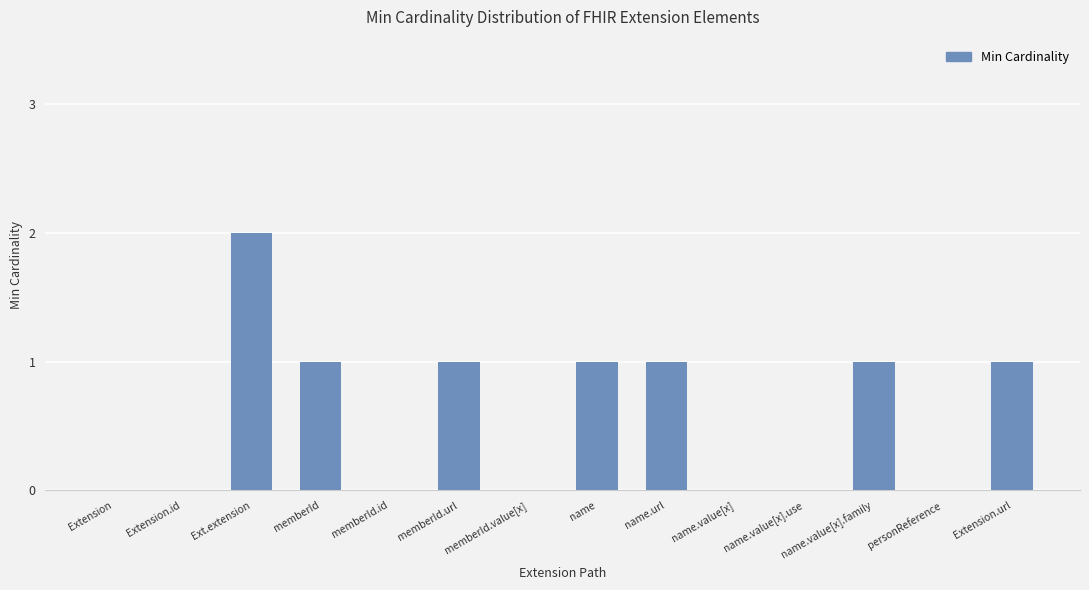

Count the number of data series in this chart.

1